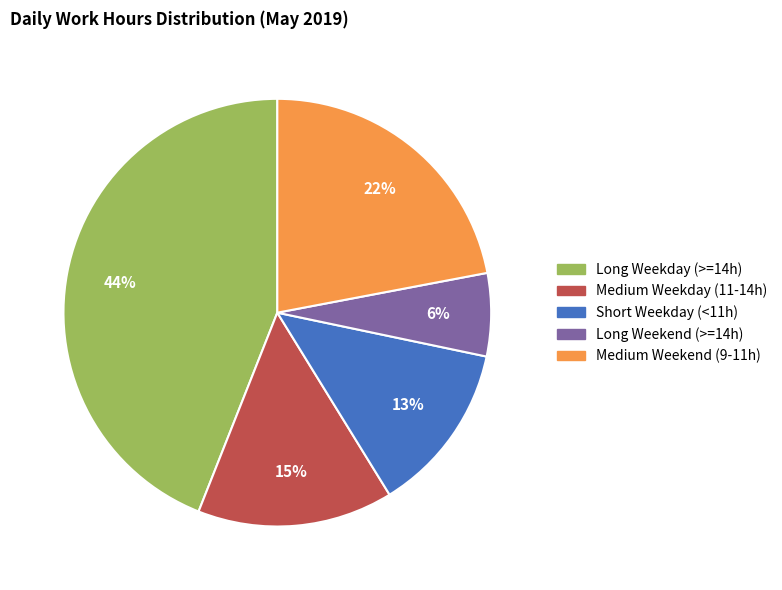

Is there any slice that represents more than half of the pie?

No